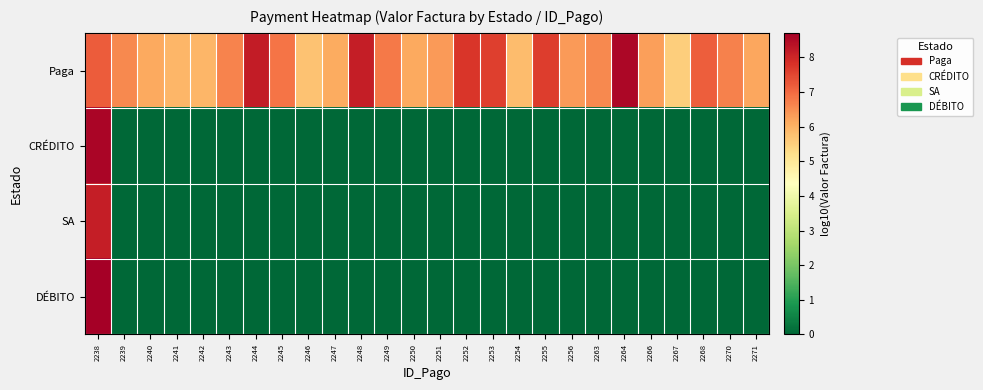

Which series has the largest range (max minus min)?

DÉBITO